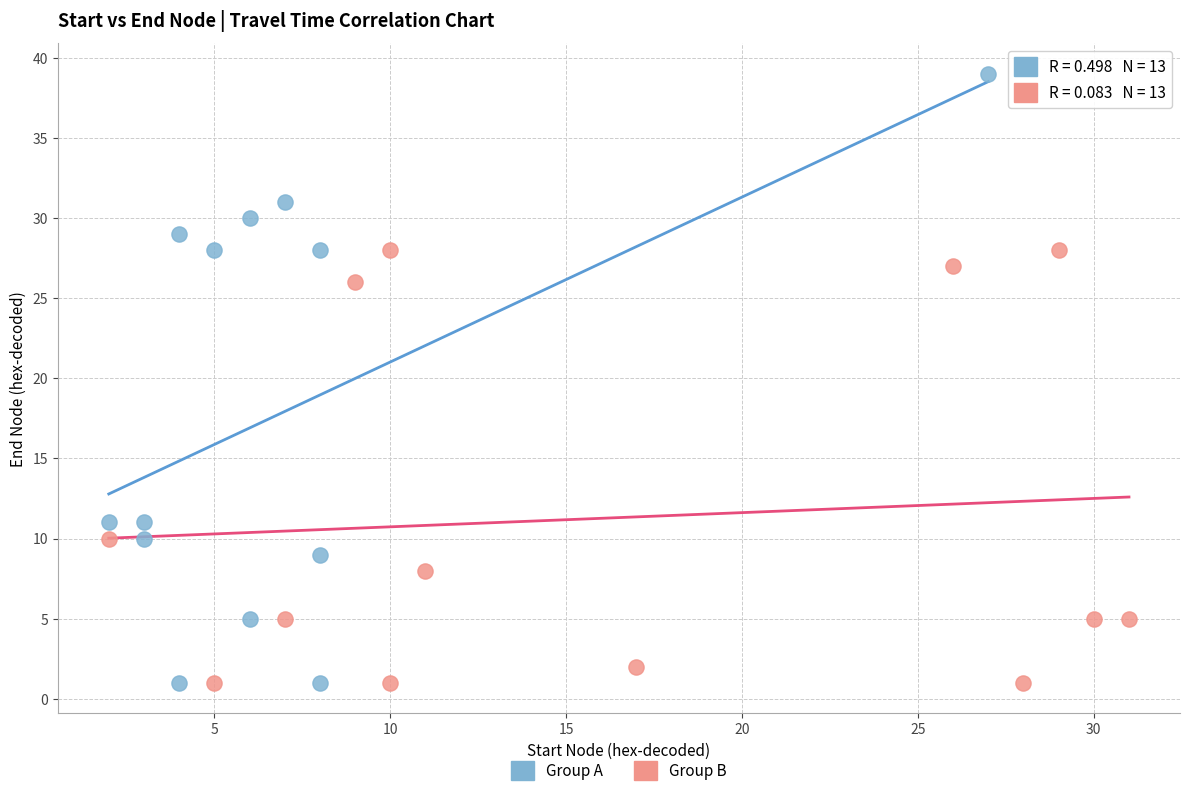

Which series has the widest spread of Y values?

Group A